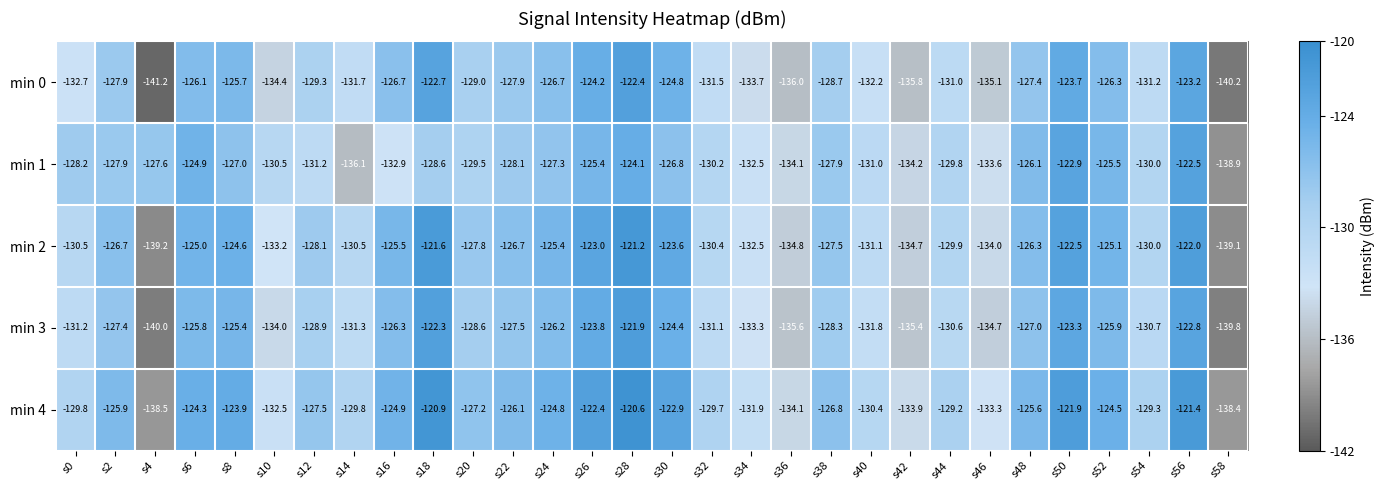

The value of min 1 at s18 is -183.0. True or false?

False